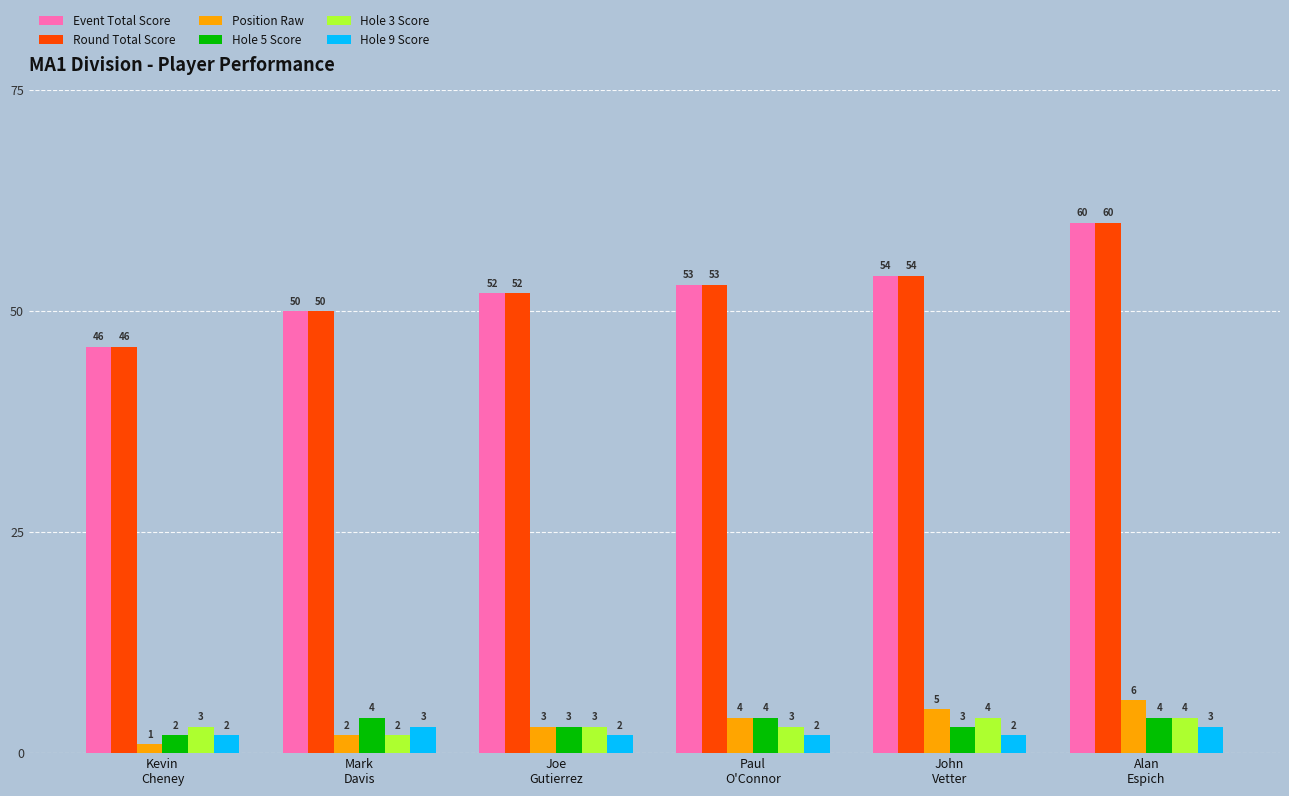

What position from the right is Kevin
Cheney?

6